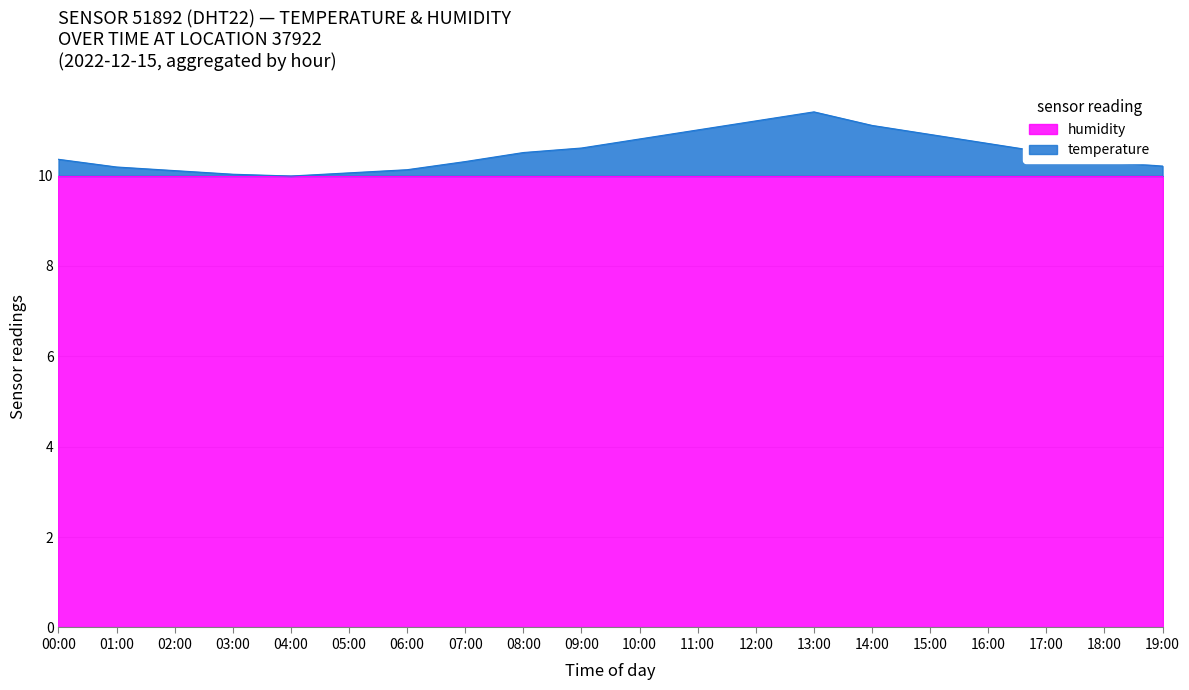

What value does the data have at 04:00?

10.0